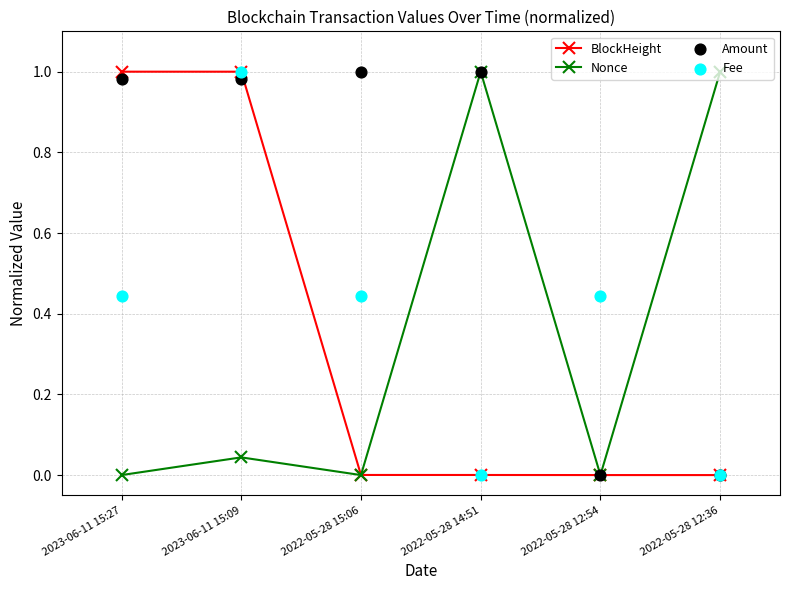

What are all the series names shown in the legend?

BlockHeight, Nonce, Amount, Fee